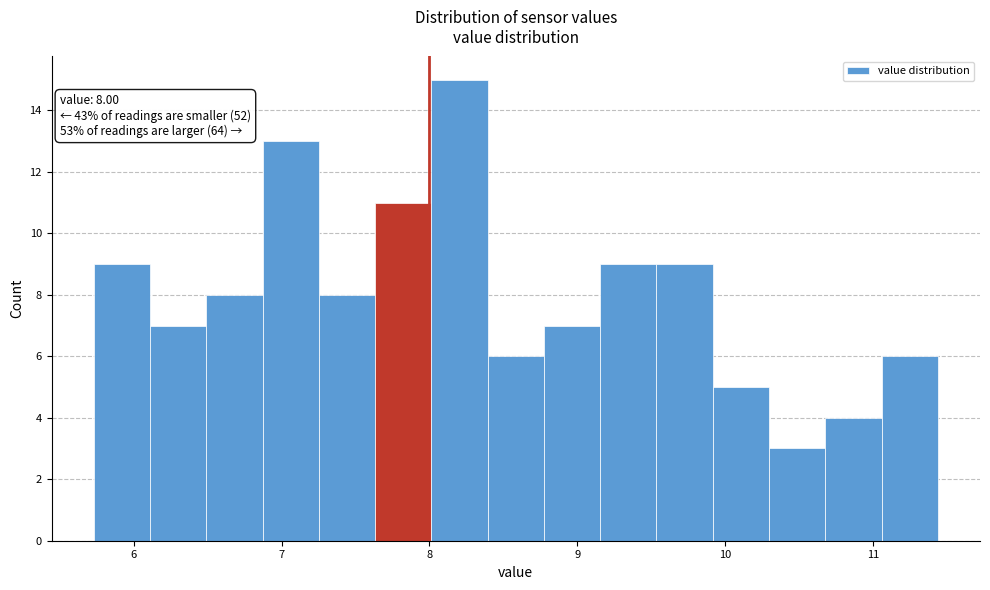

Around what value on the x-axis is the tallest bar? Give the approximate position of its centre, as read against the axis.

8.2